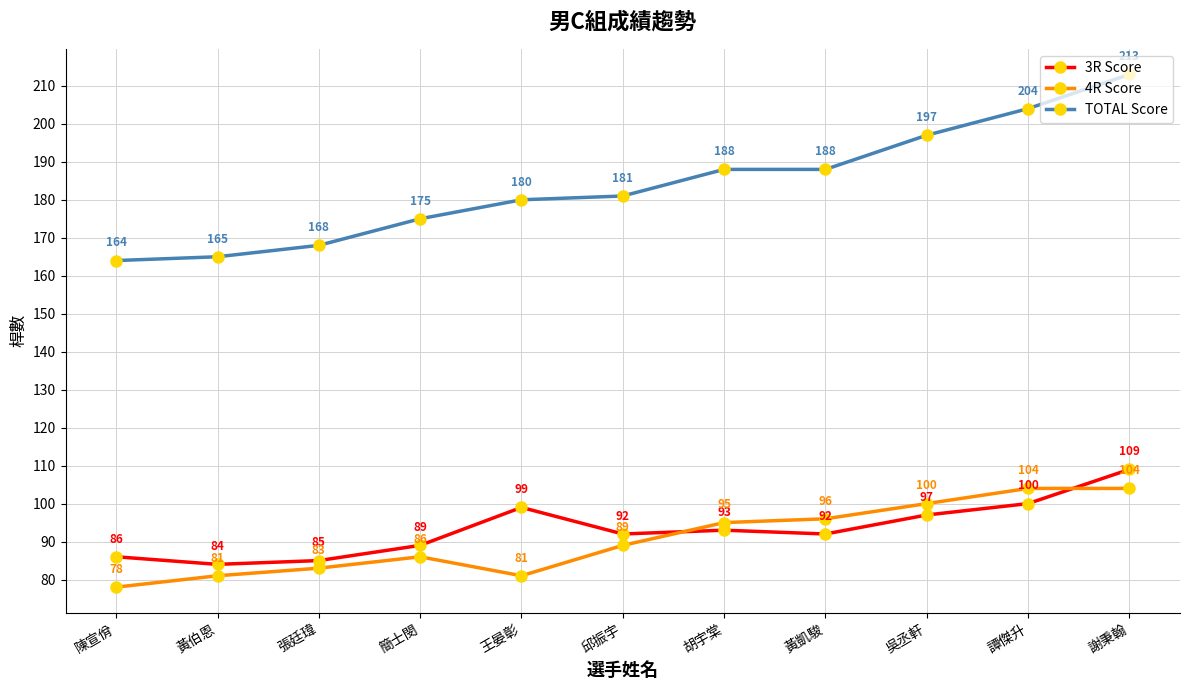

Does the chart have visible grid lines?

Yes